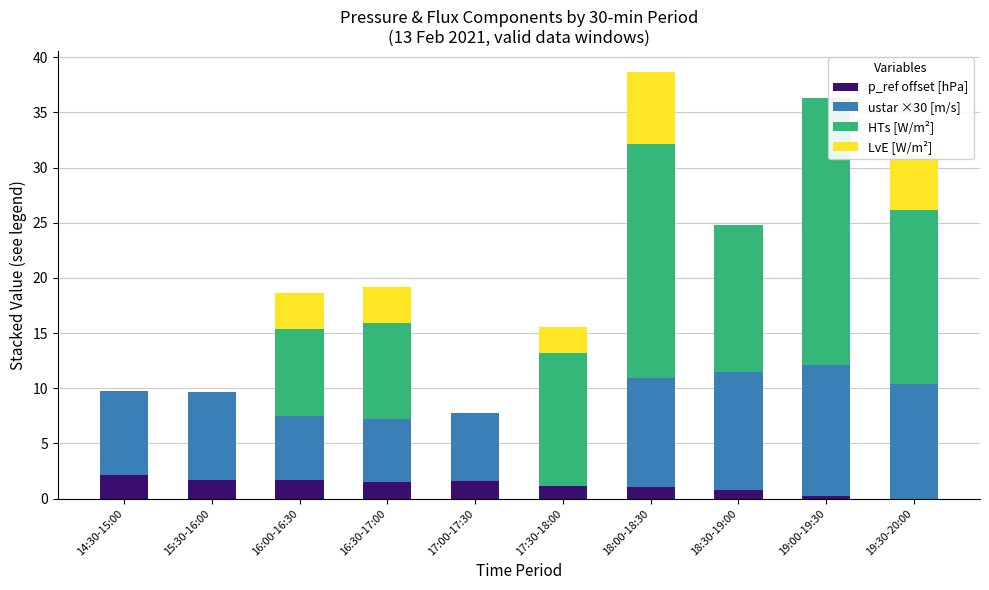

What is the total value across all series at 17:00-17:30?

7.8